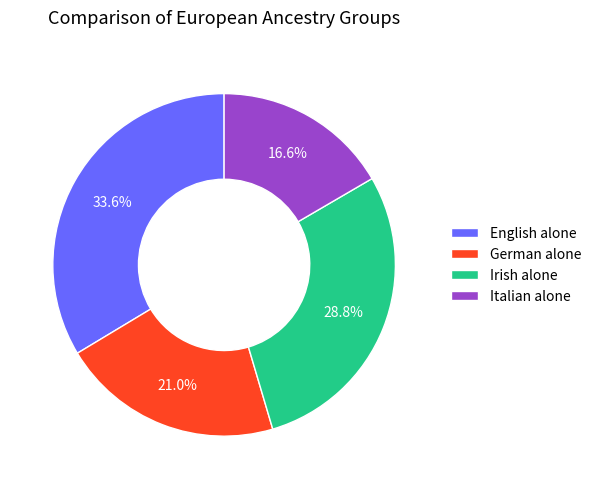

What is the smallest slice in the pie chart?

Italian alone